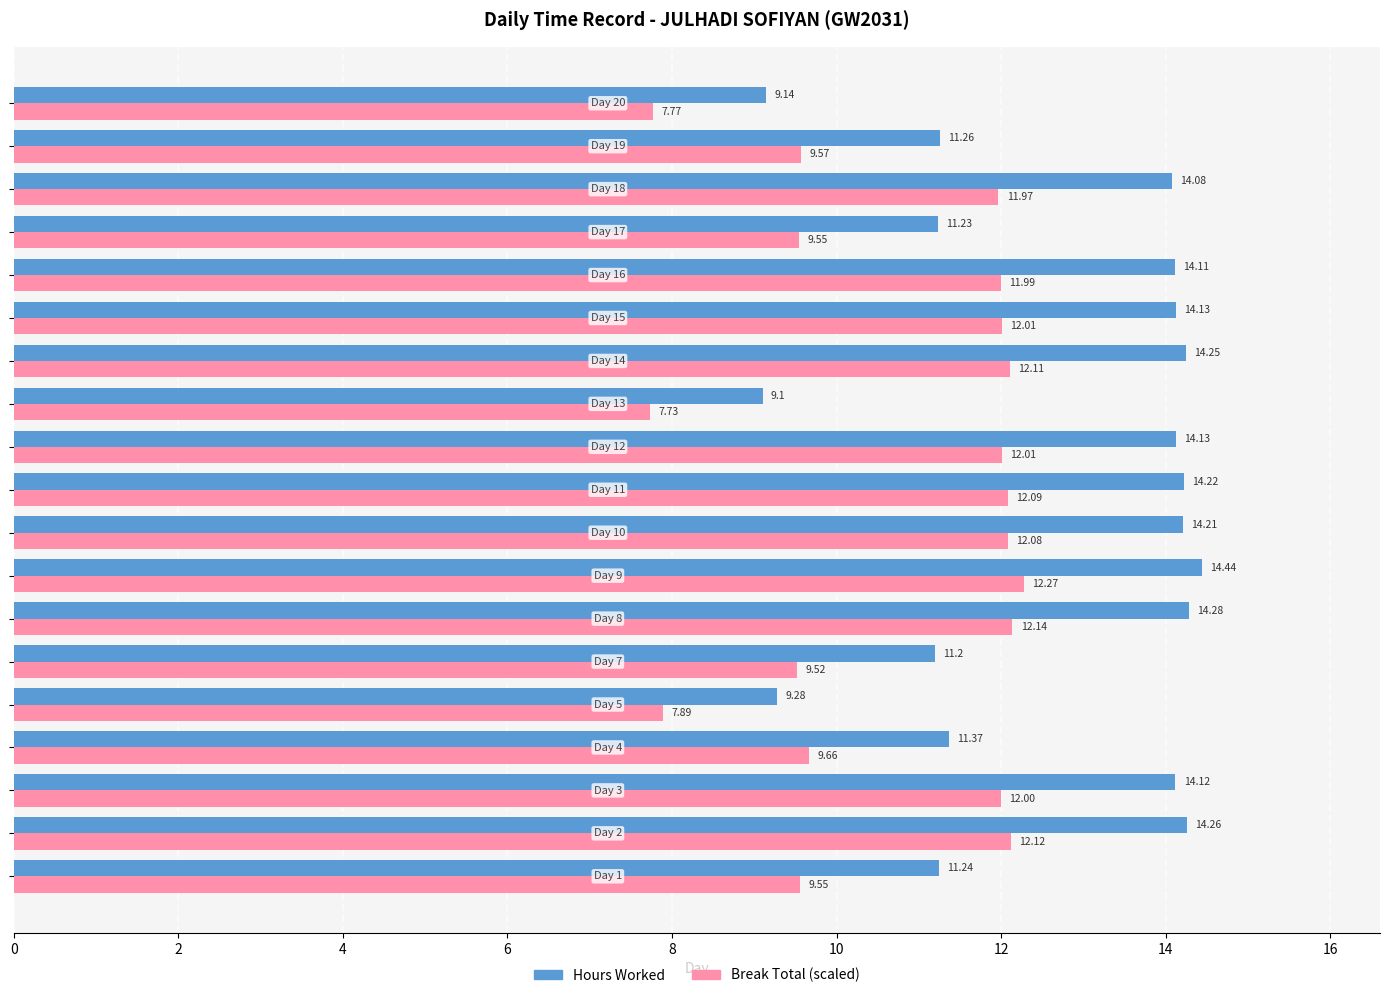

At how many categories does at least one series exceed 9?

19